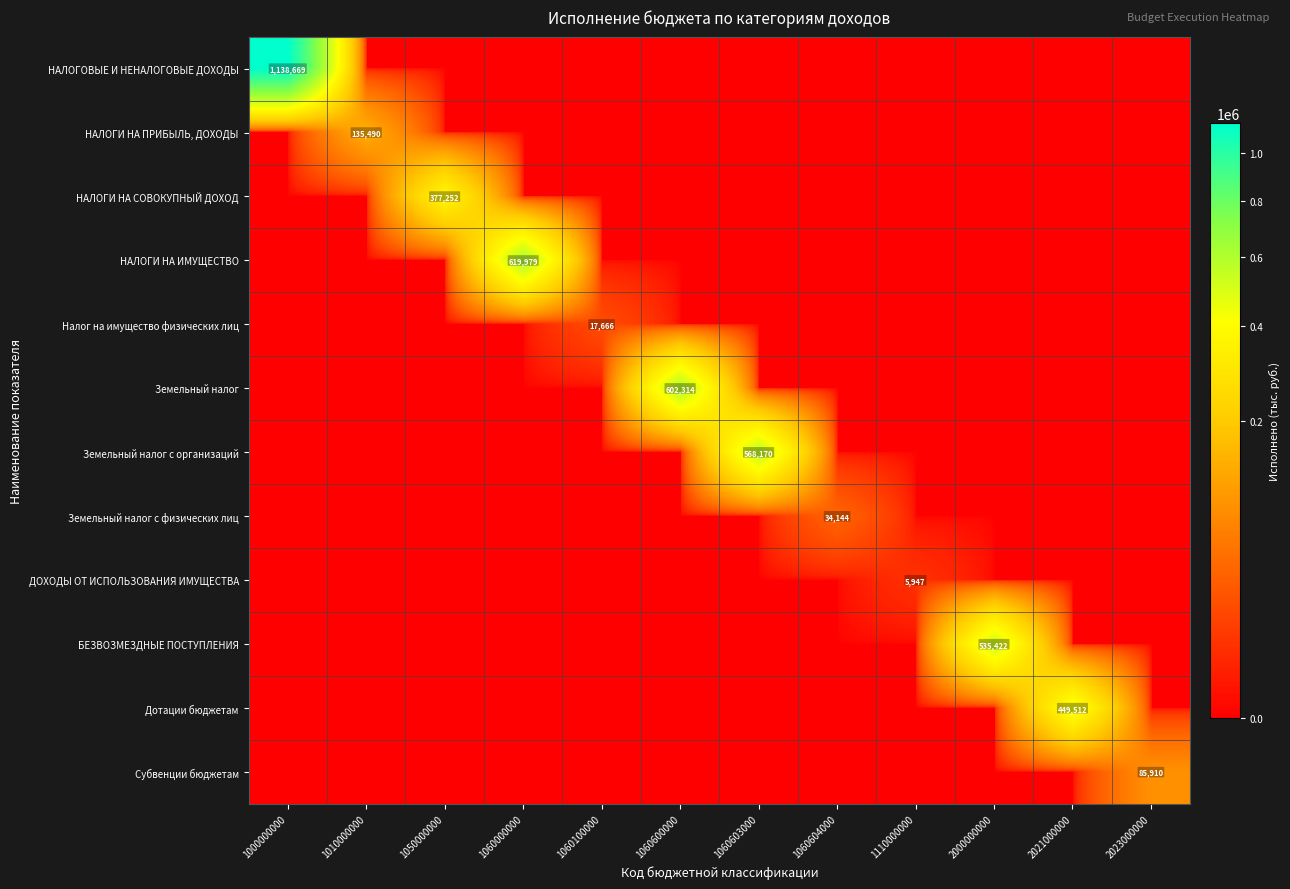

Which category has the lowest value in the НАЛОГИ НА ПРИБЫЛЬ, ДОХОДЫ series?

1000000000